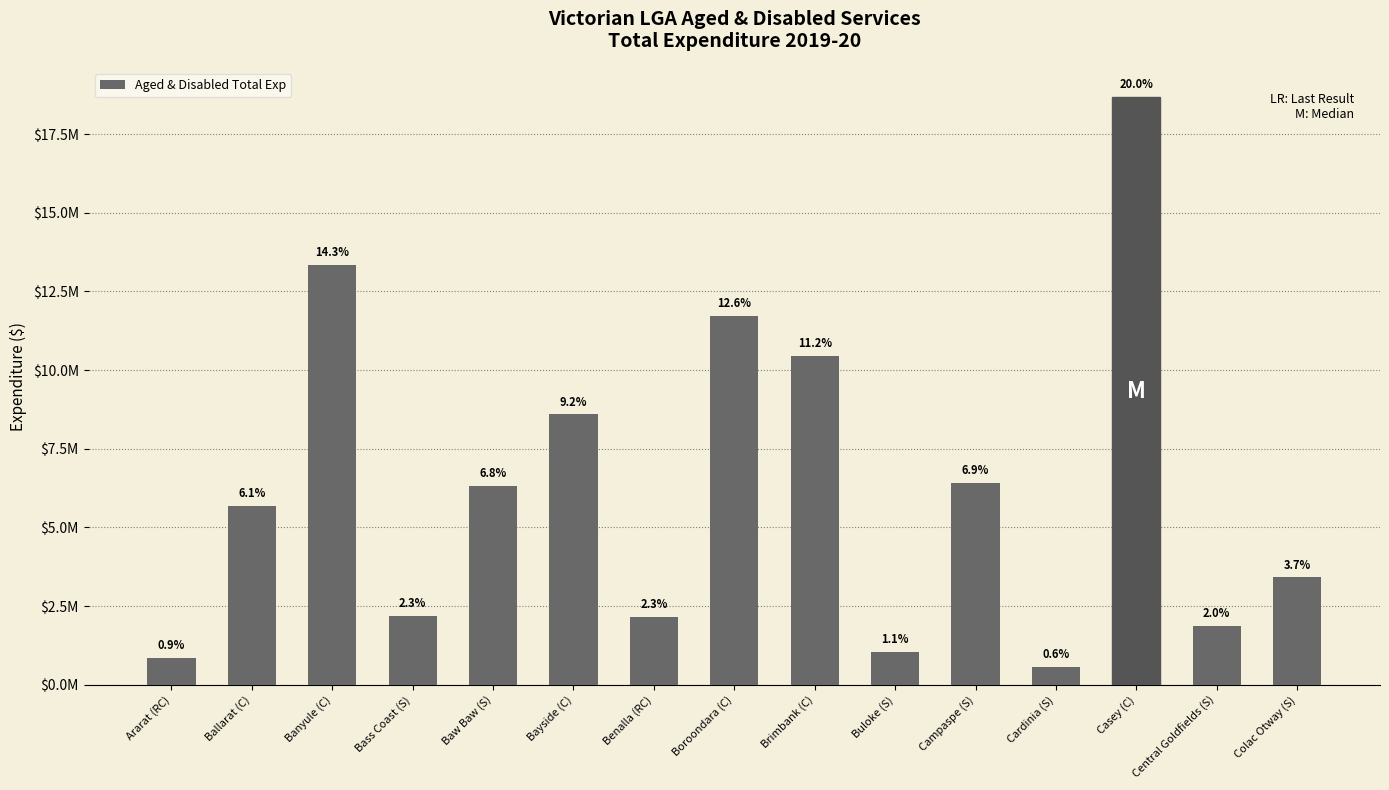

Are the bars horizontal?

No